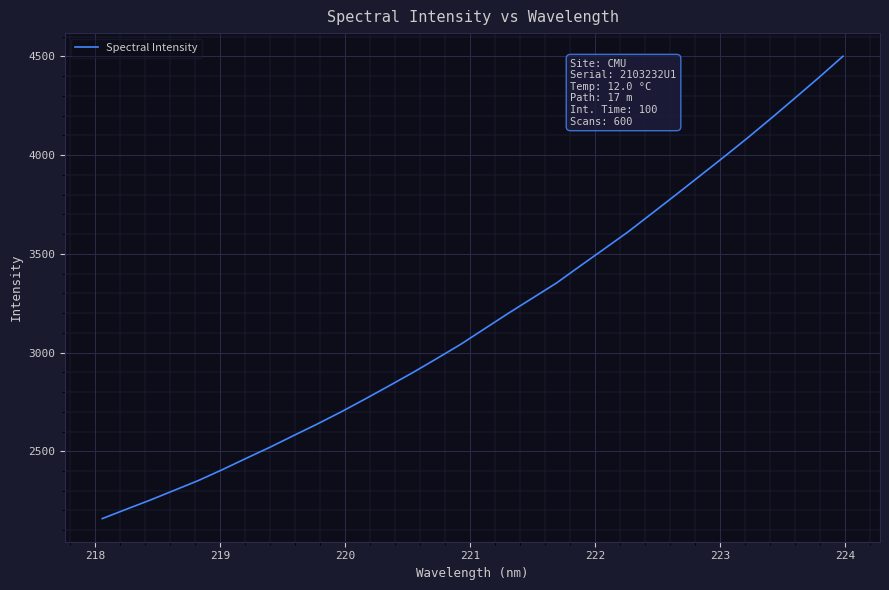

What is the smallest value displayed?

2158.8